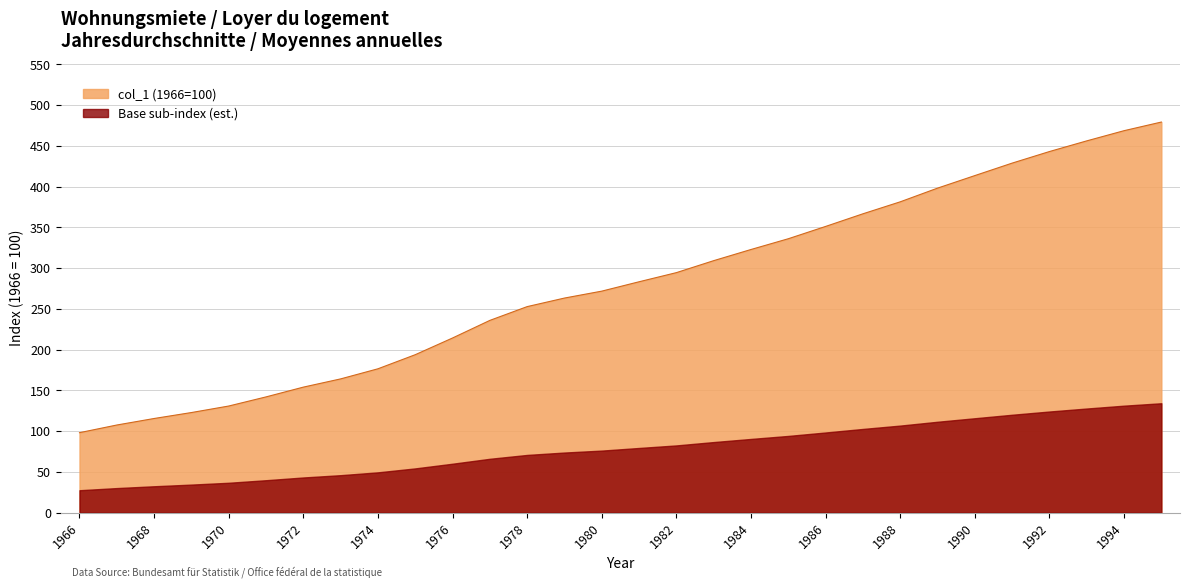

How many values are below 283?

15